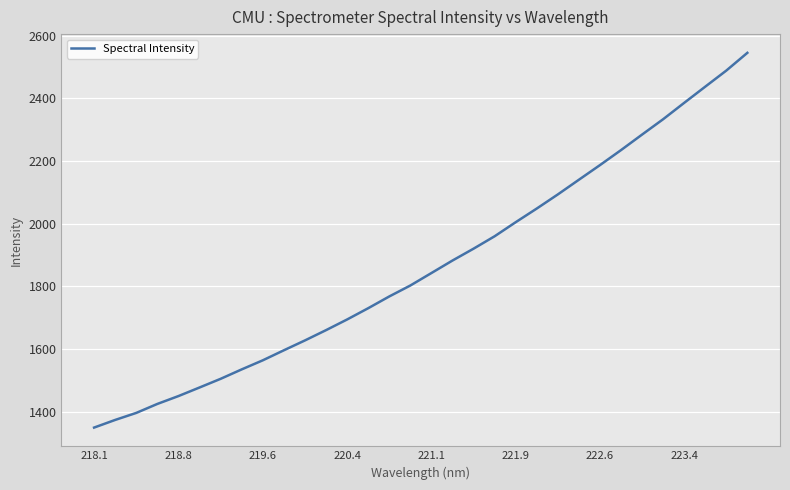

What is the greatest value displayed?

2545.7